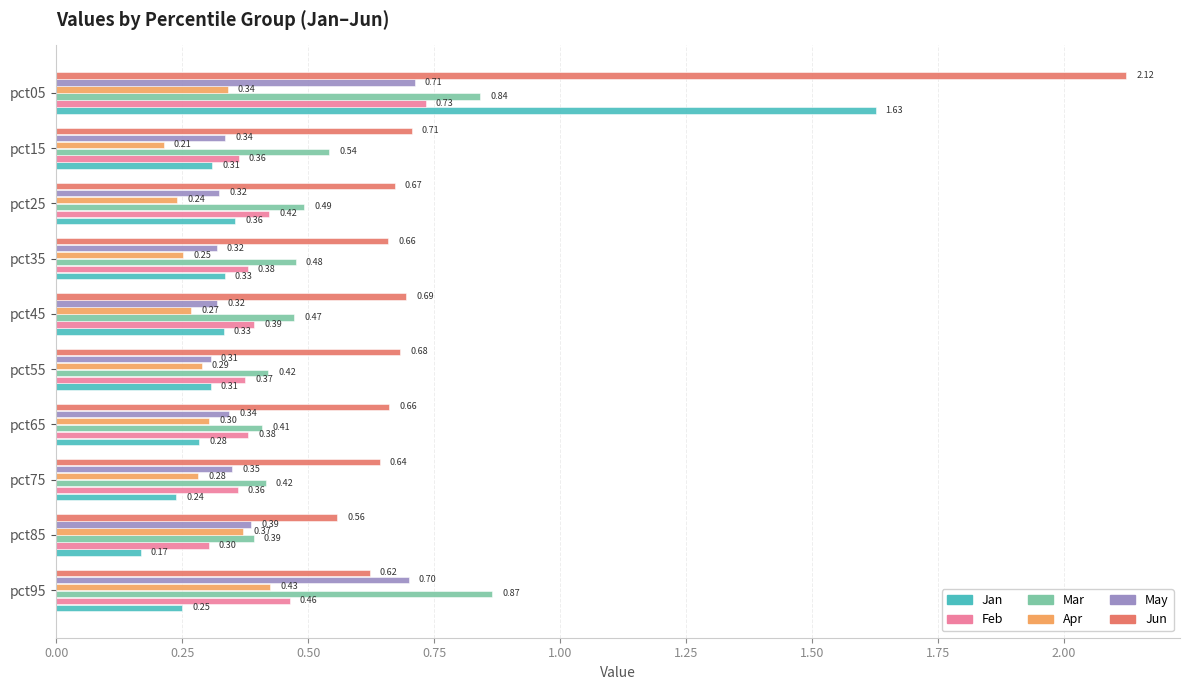

How many Feb values are between 0 and 1?

10